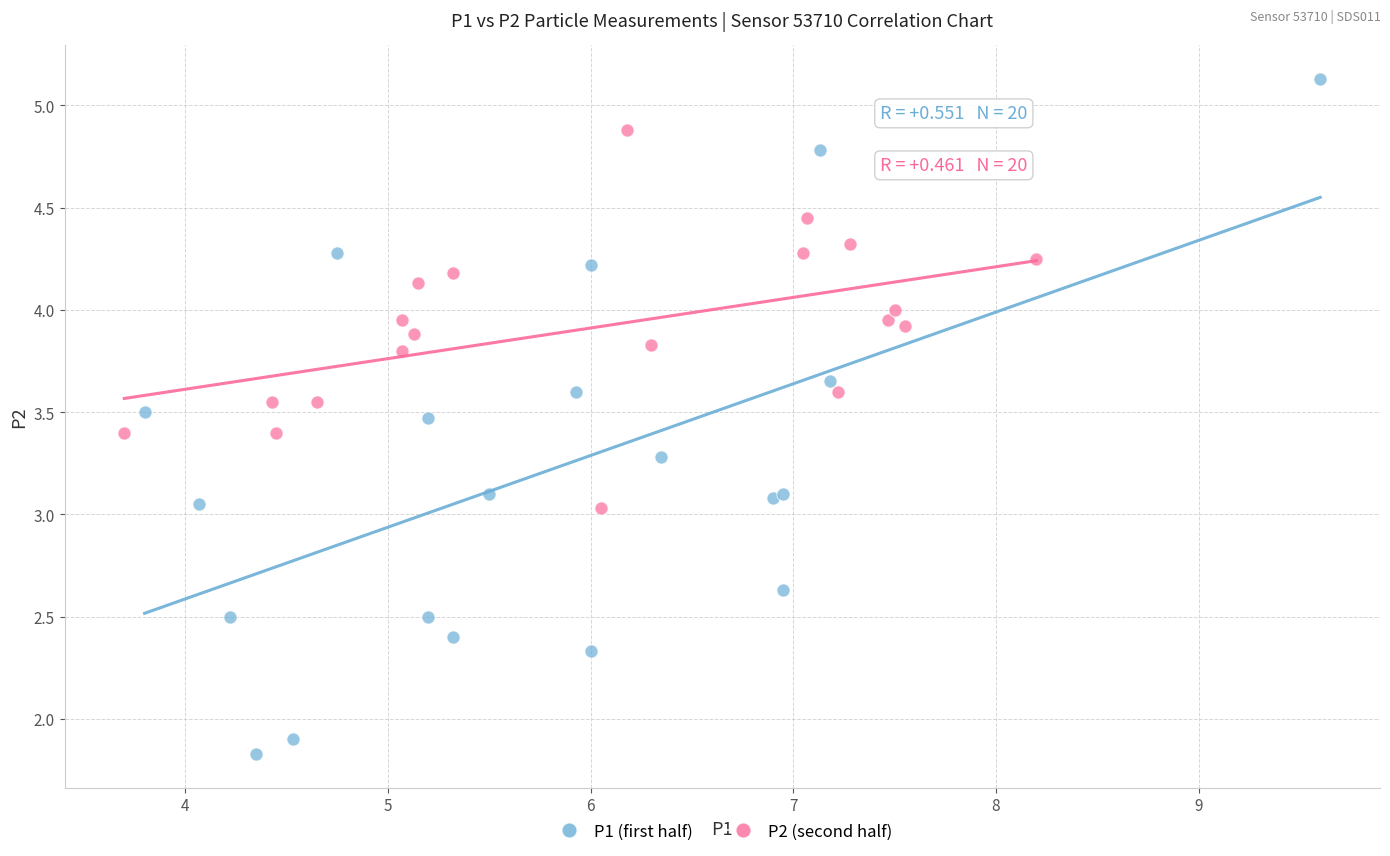

Which series reaches the maximum Y coordinate?

P1 (first half)